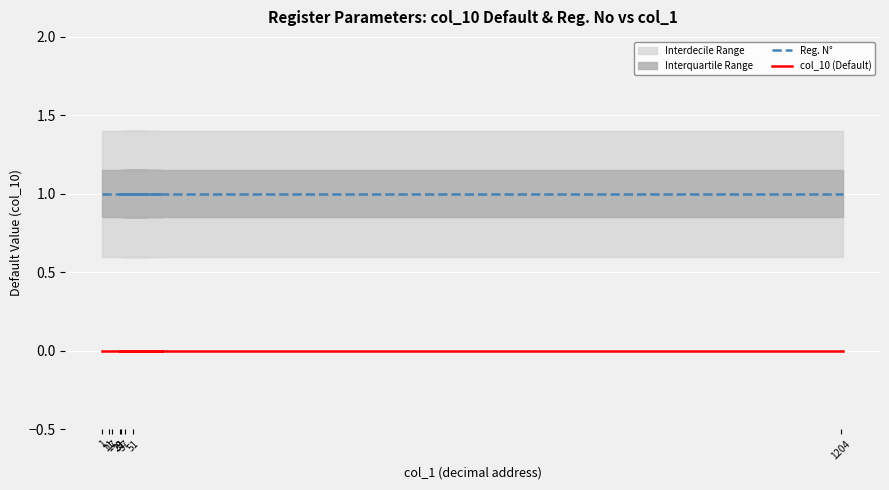

The value of Reg. N° at 31 is 1. True or false?

False